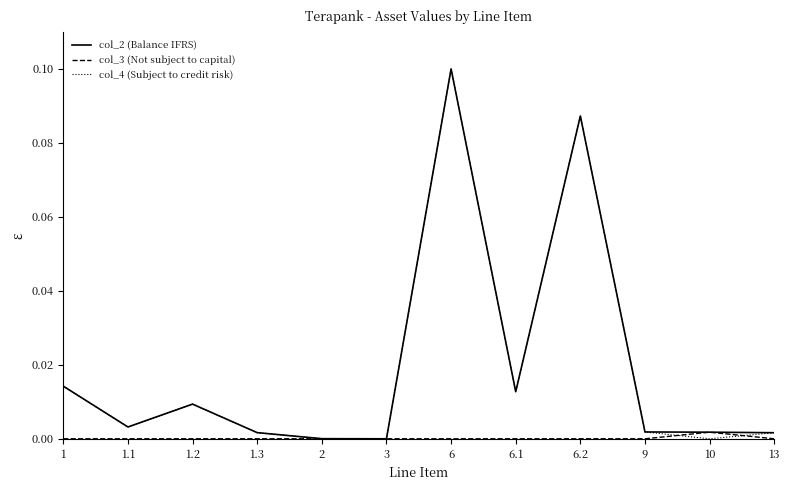

Which category has the highest value across all series?

6